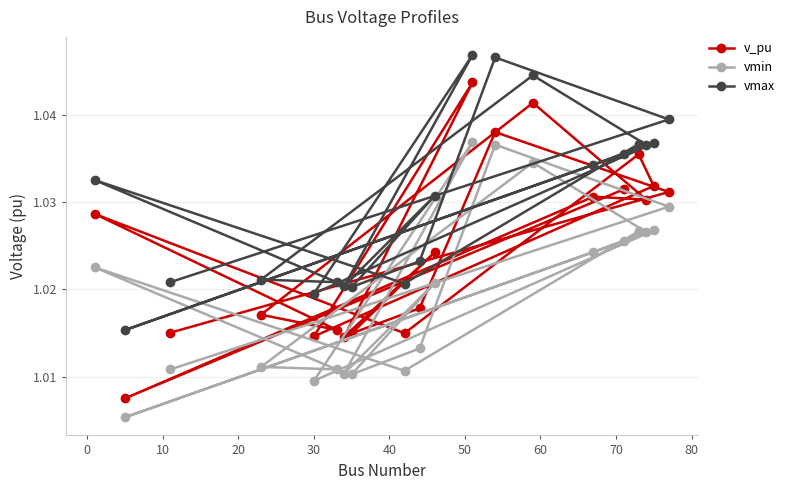

True or false: vmin and vmax intersect in this chart.

False